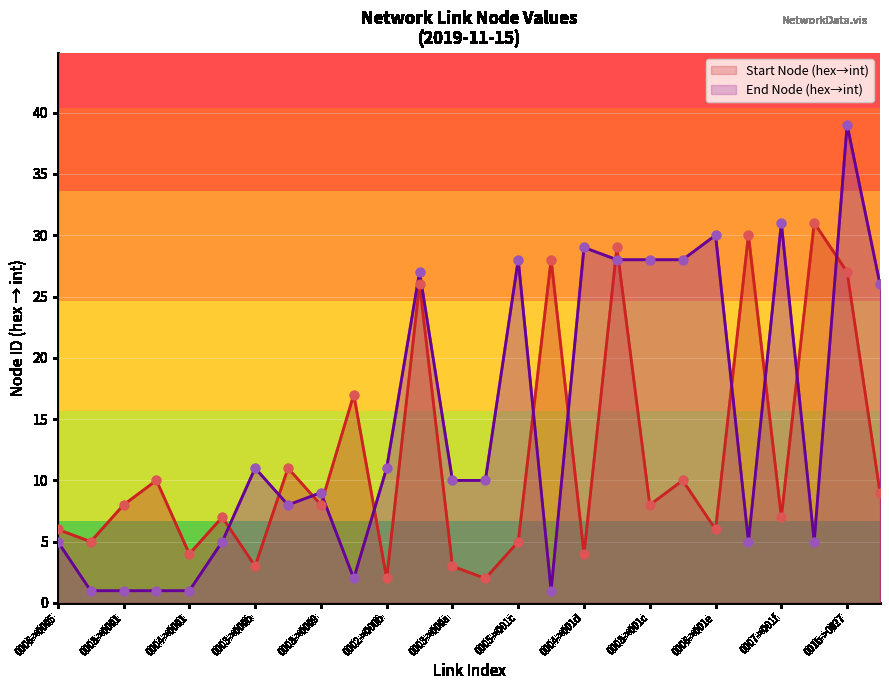

What is the total value across all series at 17?

57